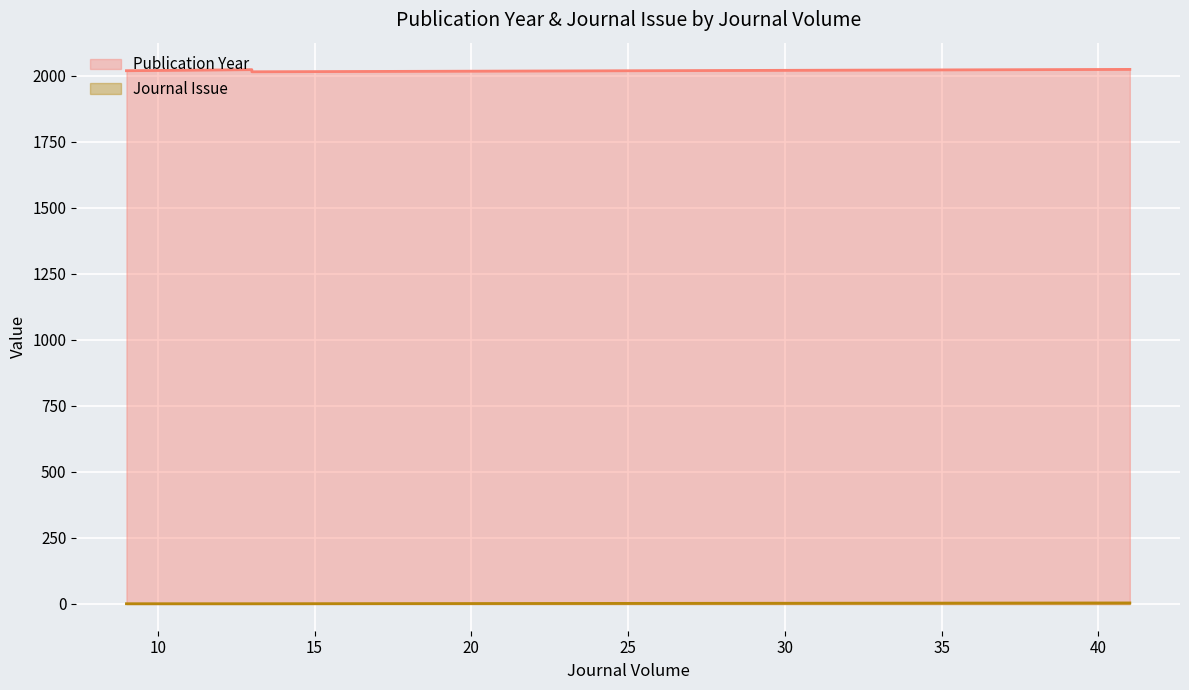

True or false: Publication Year has more than 0 interior local peaks.

True